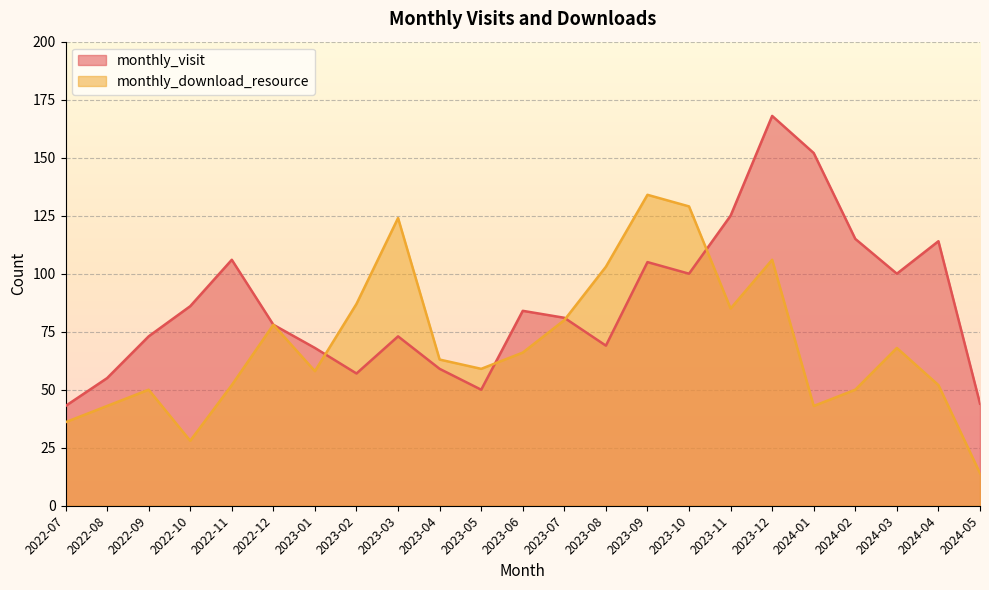

At which category does monthly_visit reach its first local valley?

2023-02